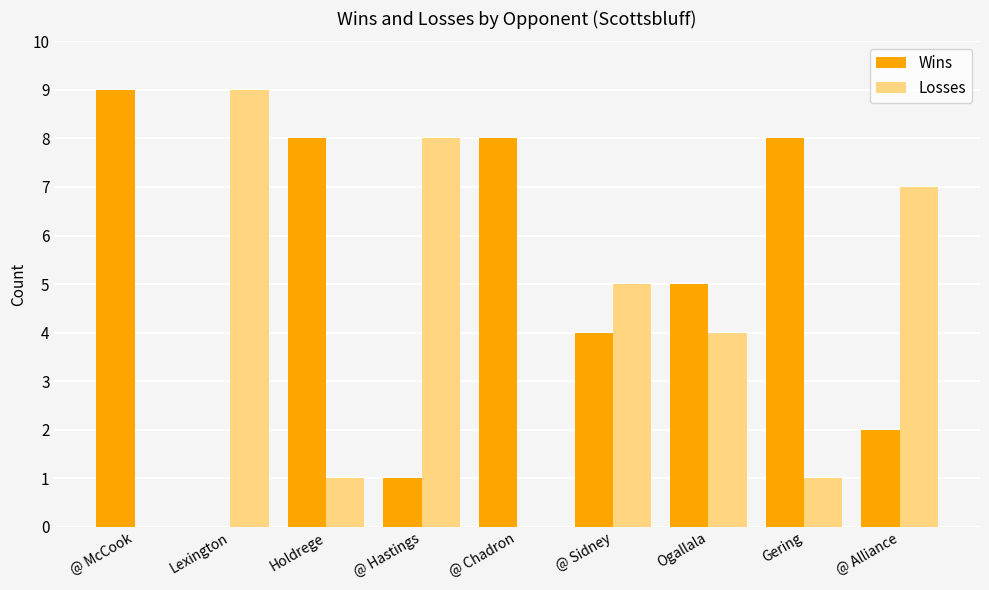

What is the approximate value of Losses at @ Alliance?

7